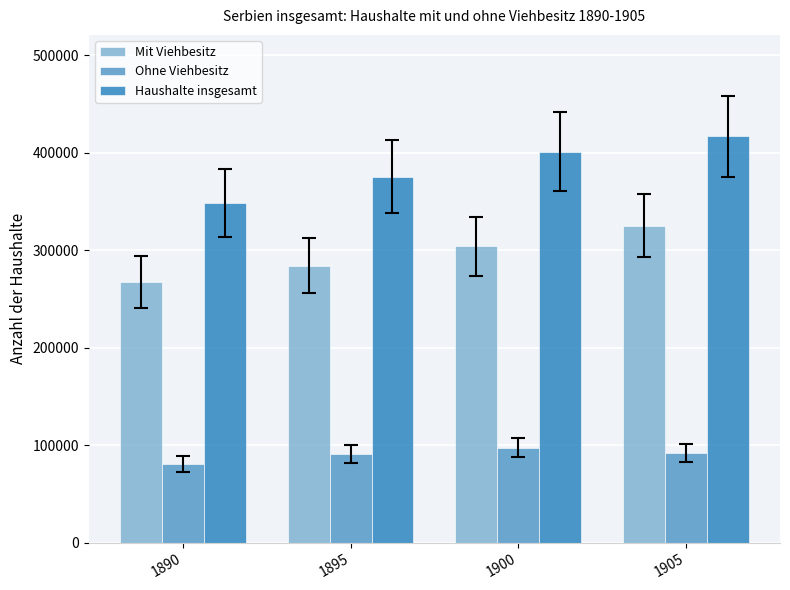

What is the smallest value displayed?

80791